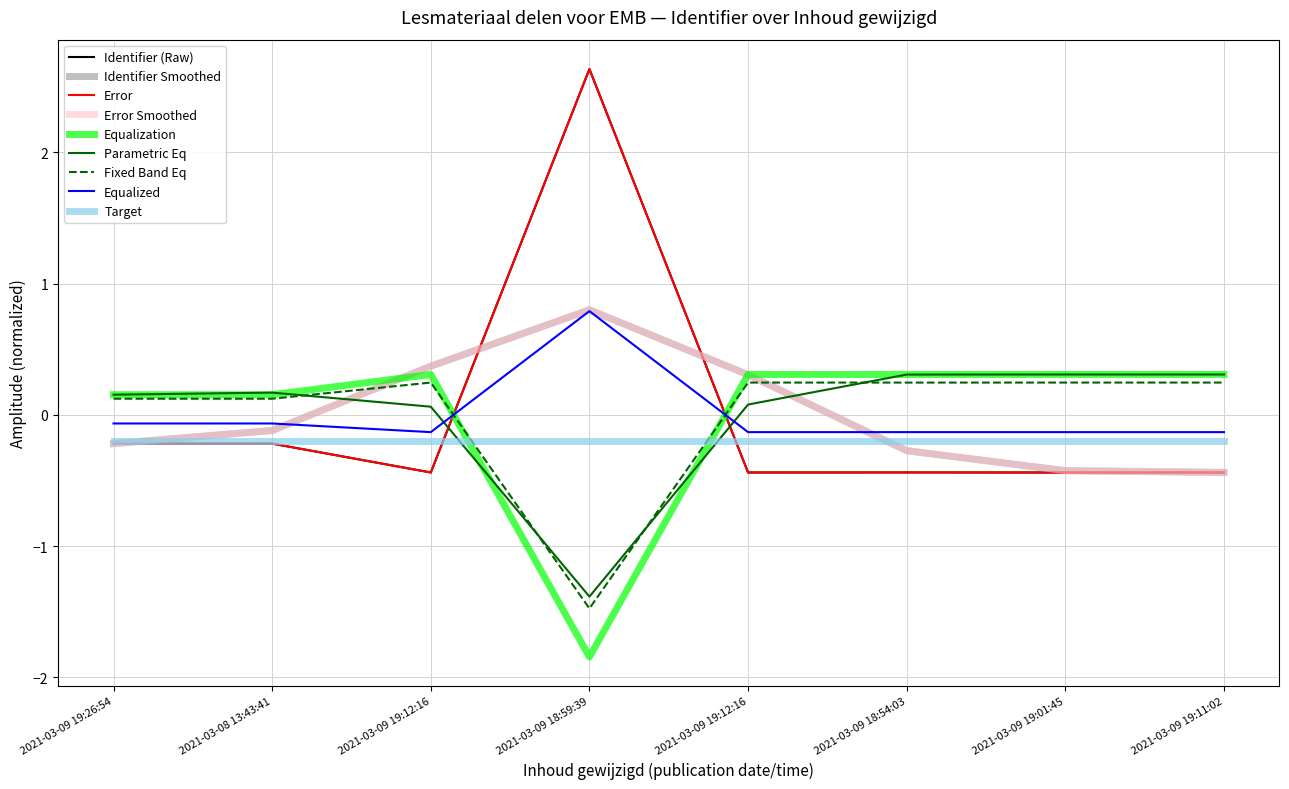

Does the chart have visible grid lines?

Yes